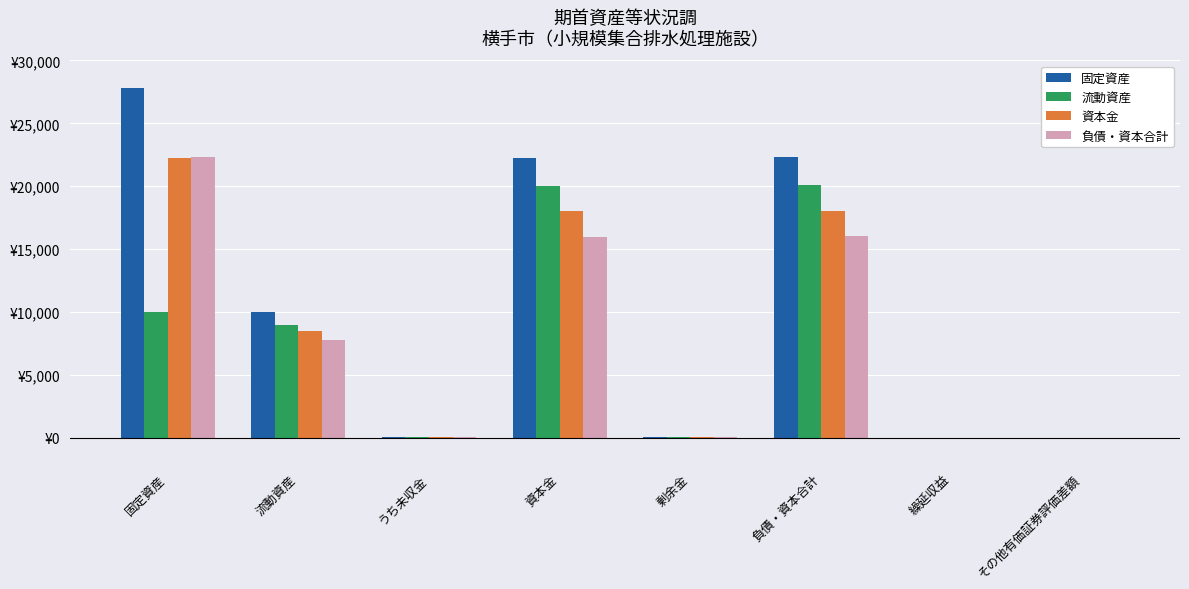

Reading right to left, transcribe all the data shown in this chart.

固定資産: その他有価証券評価差額=0	繰延収益=0	負債・資本合計=22307	剰余金=76	資本金=22231	うち未収金=44	流動資産=10007	固定資産=27816
流動資産: その他有価証券評価差額=0	繰延収益=0	負債・資本合計=20070	剰余金=70	資本金=20000	うち未収金=40	流動資産=9000	固定資産=10007
資本金: その他有価証券評価差額=0	繰延収益=0	負債・資本合計=18065	剰余金=65	資本金=18000	うち未収金=38	流動資産=8500	固定資産=22231
負債・資本合計: その他有価証券評価差額=0	繰延収益=0	負債・資本合計=16060	剰余金=60	資本金=16000	うち未収金=35	流動資産=7800	固定資産=22307